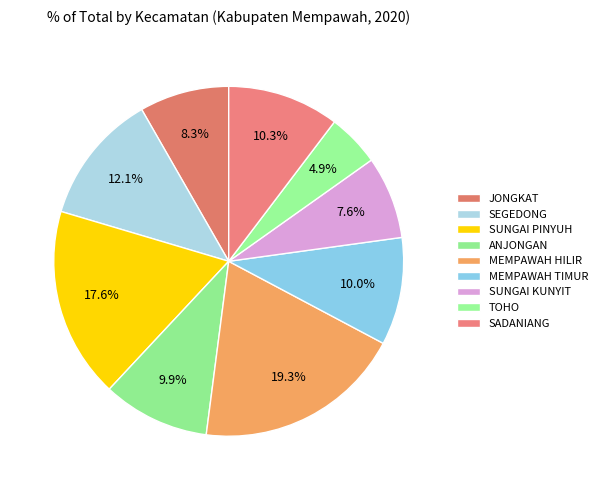

Count the number of slices in the pie.

9